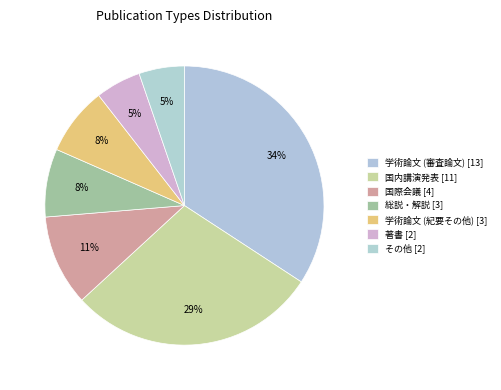

What percentage is NOT represented by 国際会議?

89.5%